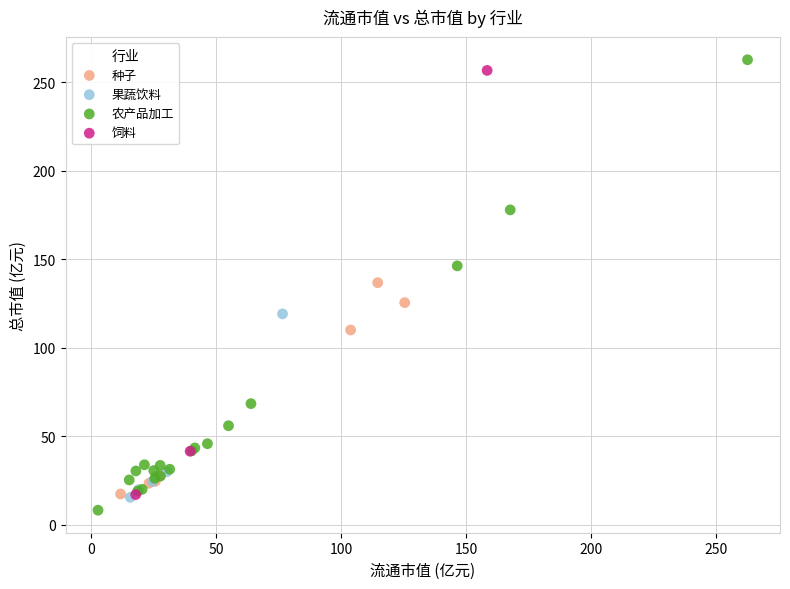

Which series has the largest Y range (max minus min)?

农产品加工